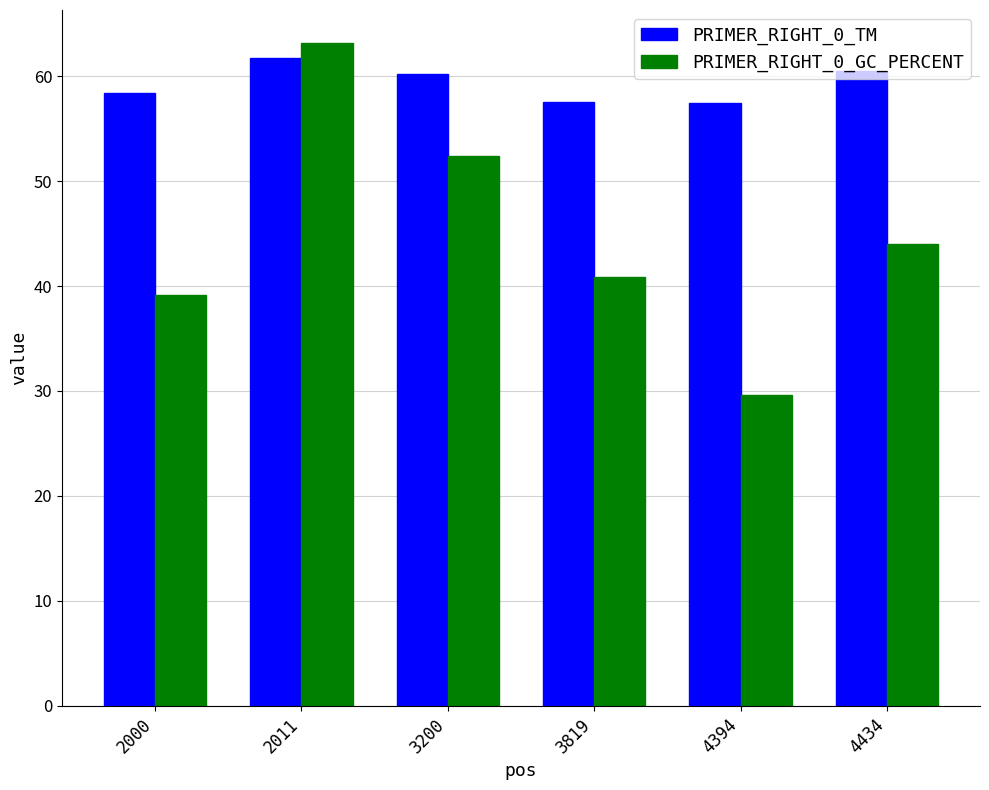

What is the sum of all PRIMER_RIGHT_0_TM values?

355.8